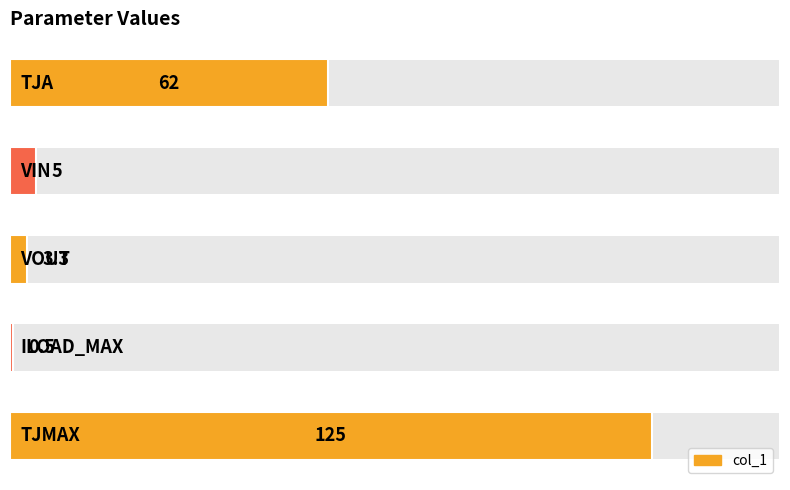

Reading right to left, list all the values displayed in this chart.

col_1: 4=125.0	3=0.5	2=3.3	1=5.0	0=62.0
Values: 4=125.0	3=0.5	2=3.3	1=5.0	0=62.0